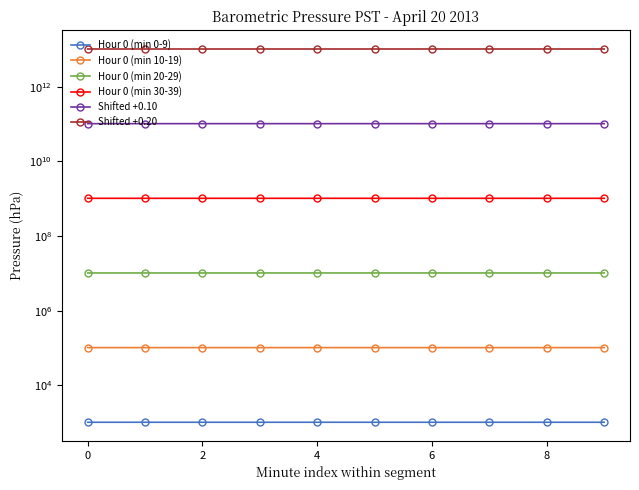

Reading left to right, list all the values displayed in this chart.

Hour 0 (min 0-9): 1020.9	1020.8	1020.8	1020.8	1020.9	1020.9	1020.9	1020.9	1020.9	1020.9
Hour 0 (min 10-19): 102086.0	102086.0	102086.0	102093.0	102089.0	102093.0	102093.0	102093.0	102093.0	102093.0
Hour 0 (min 20-29): 10208900.0	10208900.0	10209300.0	10209300.0	10209300.0	10209300.0	10209300.0	10208900.0	10208900.0	10208300.0
Hour 0 (min 30-39): 1020890000.0	1020860000.0	1020930000.0	1020960000.0	1020930000.0	1020960000.0	1020960000.0	1021000000.0	1021030000.0	1021030000.0
Shifted +0.10: 102096000000.0	102093000000.0	102093000000.0	102103000000.0	102103000000.0	102106000000.0	102106000000.0	102110000000.0	102113000000.0	102113000000.0
Shifted +0.20: 10210600000000.0	10210300000000.0	10210300000000.0	10211300000000.0	10211300000000.0	10211600000000.0	10211600000000.0	10212000000000.0	10212300000000.0	10212300000000.0